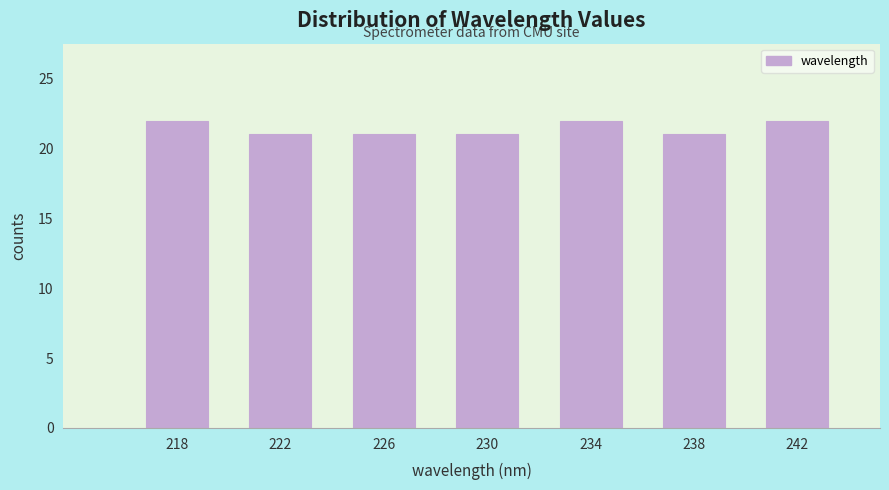

Reading right to left, transcribe all the data shown in this chart.

242=22	238=21	234=22	230=21	226=21	222=21	218=22